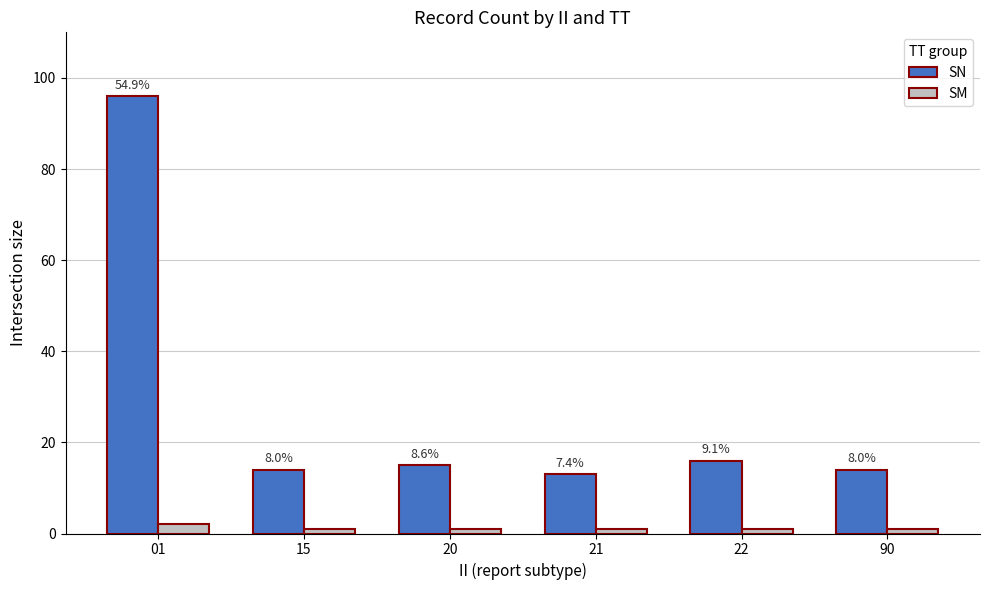

Rank the series by their maximum value, from lowest to highest.

SM, SN